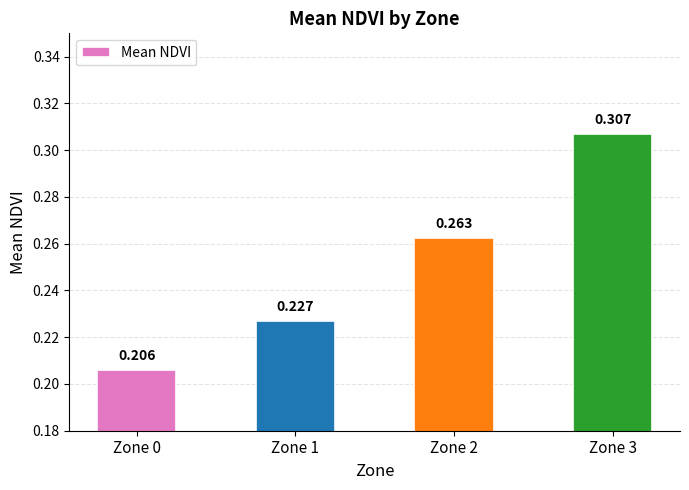

List the labels in order of value, smallest first.

Zone 0, Zone 1, Zone 2, Zone 3